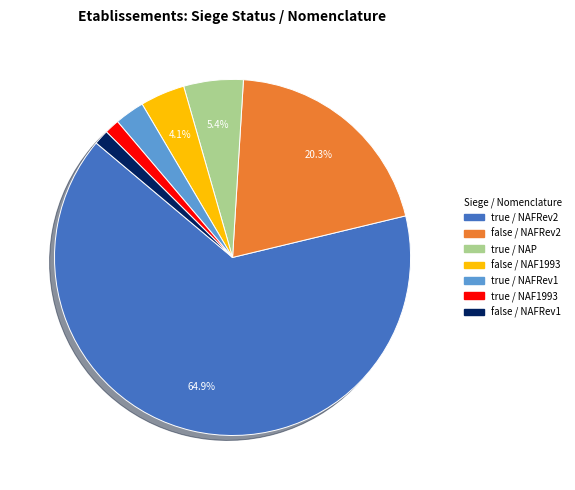

Is there any slice that represents more than half of the pie?

Yes